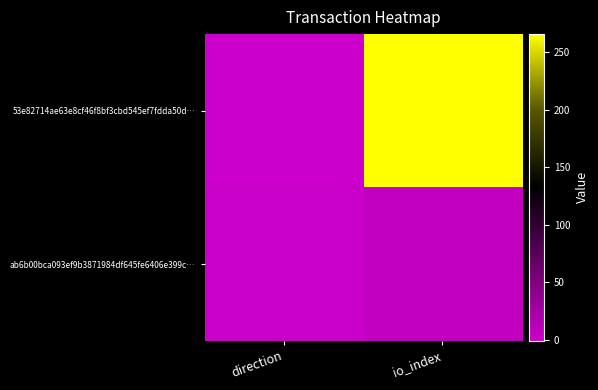

Count the number of data series in this chart.

2